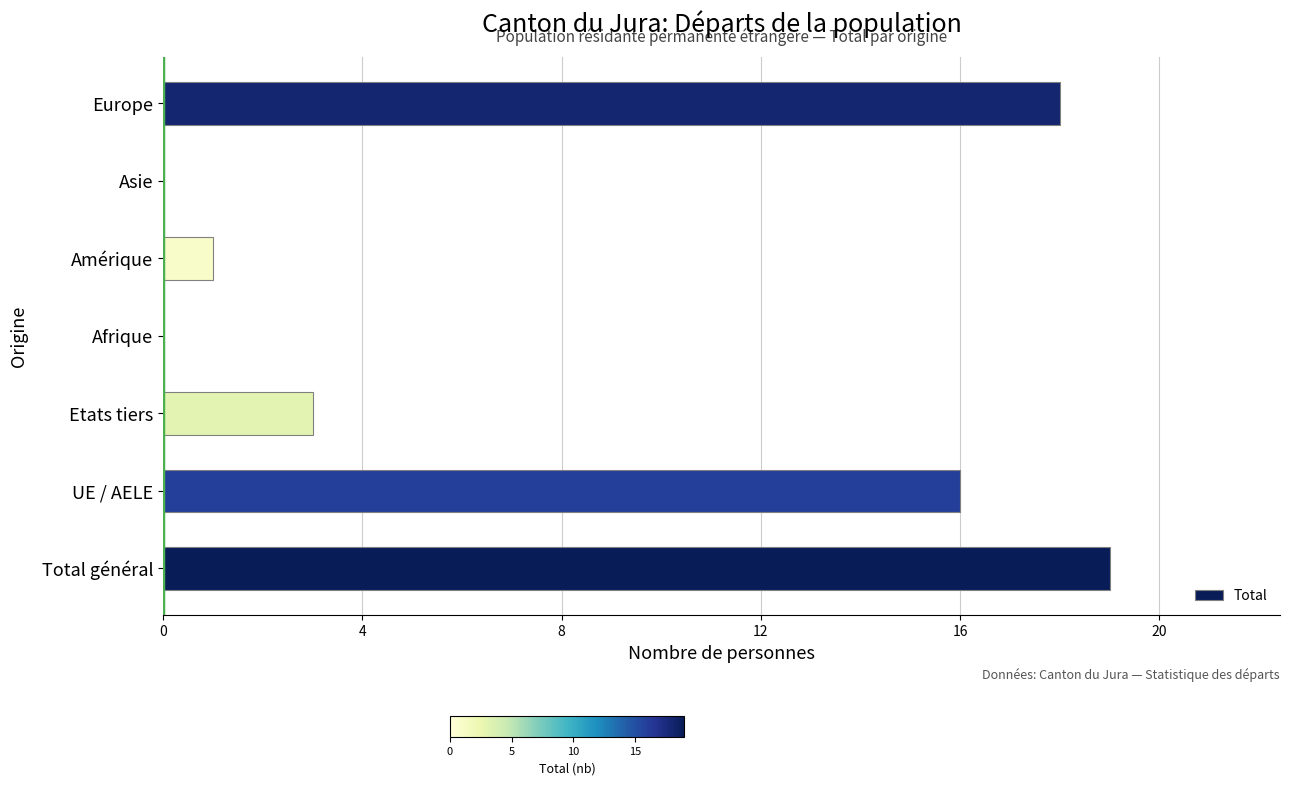

How many series are shown in this chart?

1